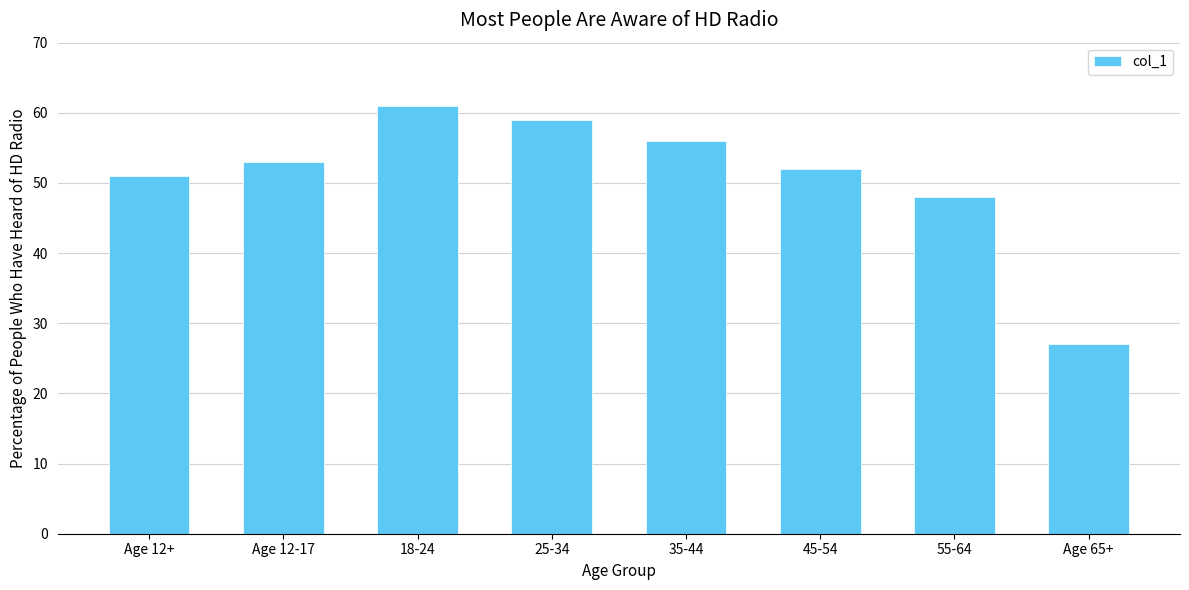

What is the sum of all values?

407